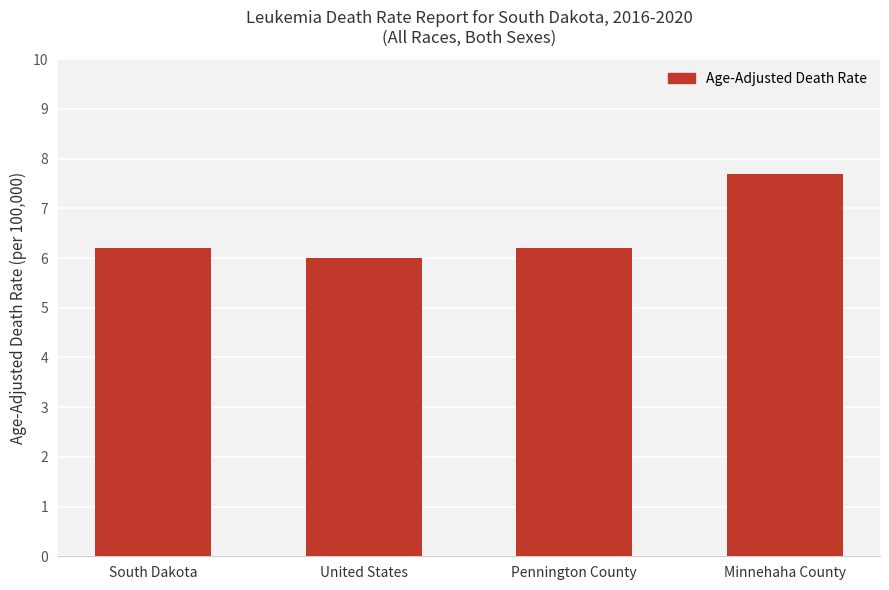

What position from the left is United States?

2